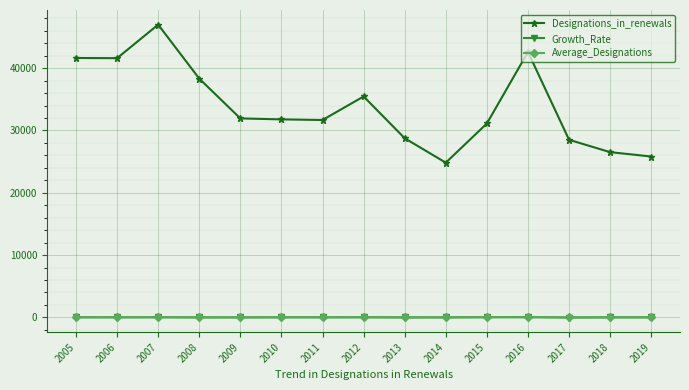

What is the value of the Designations_in_renewals point at the 6th from the left?

31781.0